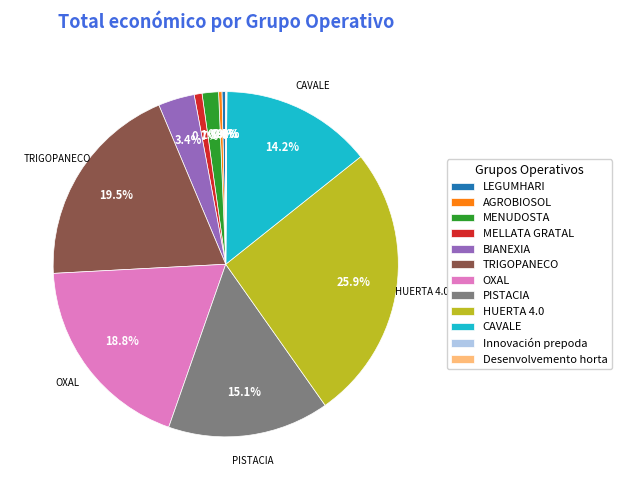

Approximately how many times larger is the value at AGROBIOSOL compared to LEGUMHARI?

0.9